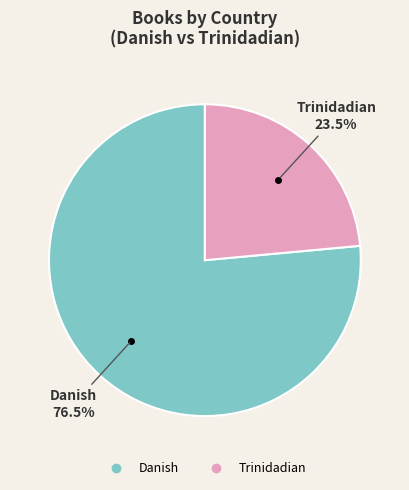

Rank the categories by value from highest to lowest.

Danish, Trinidadian